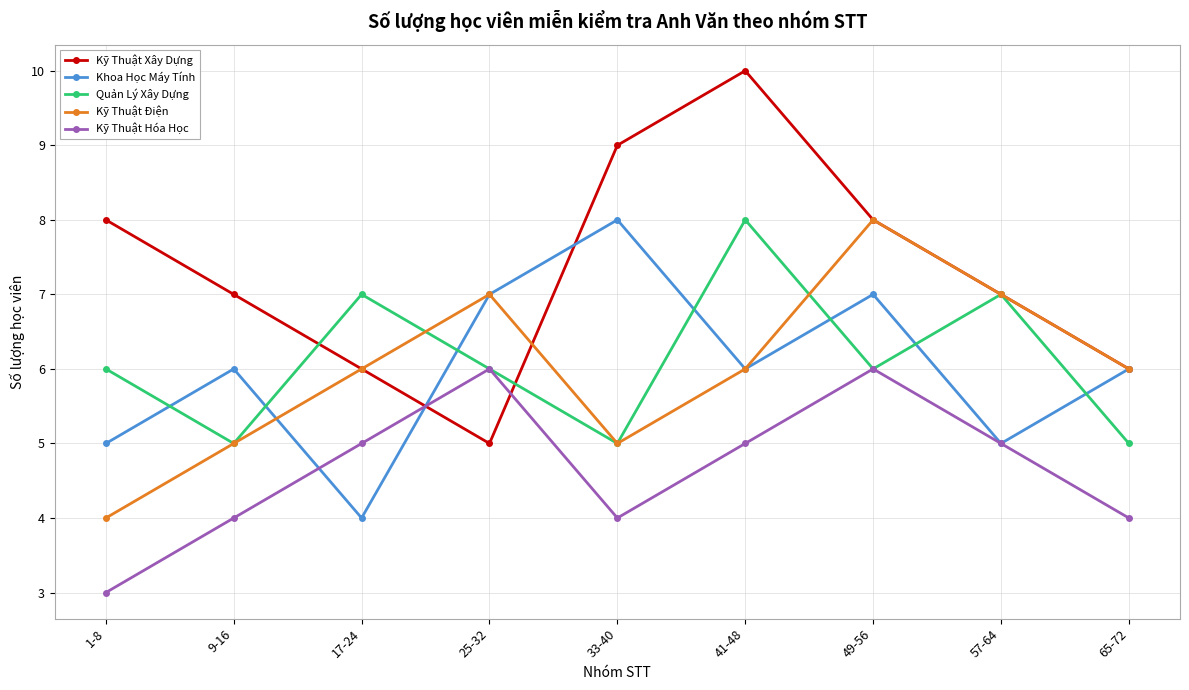

What is the average value of the Kỹ Thuật Xây Dựng series?

7